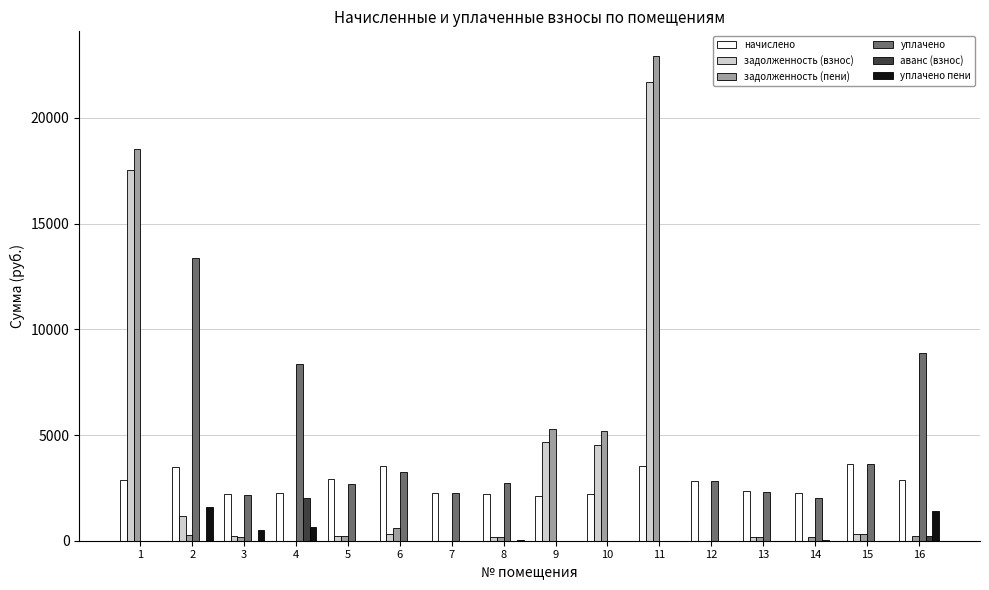

Are the bars grouped side by side (vs. stacked)?

Yes